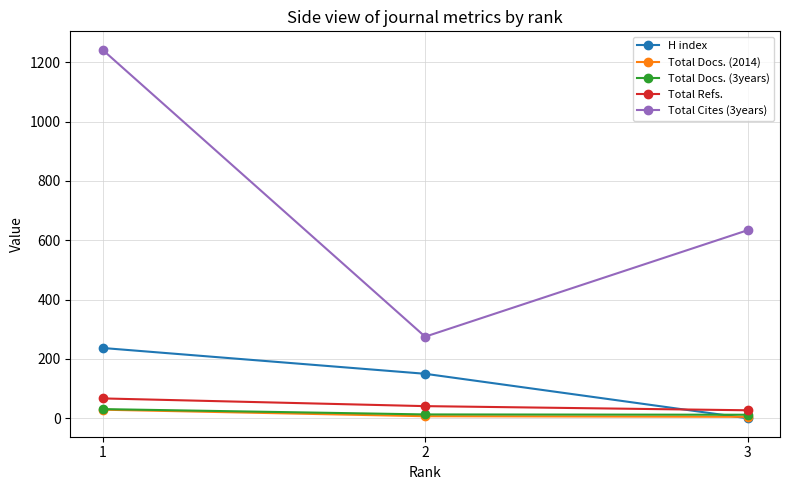

The value of H index at 3 is 0. True or false?

True